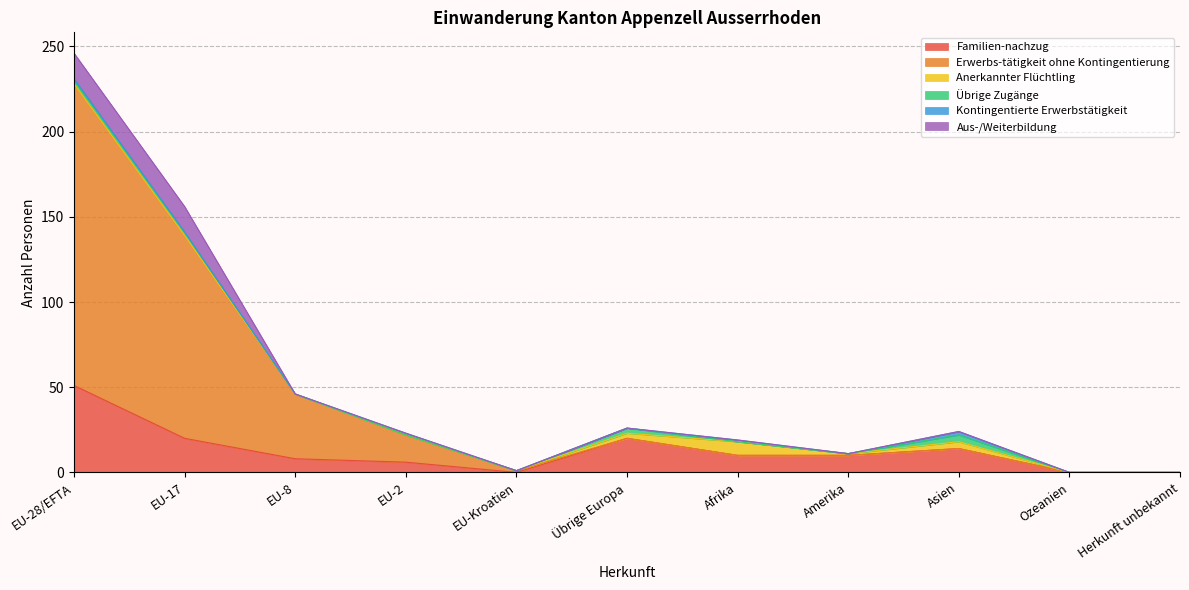

At which label does Aus-/Weiterbildung reach its minimum?

EU-8